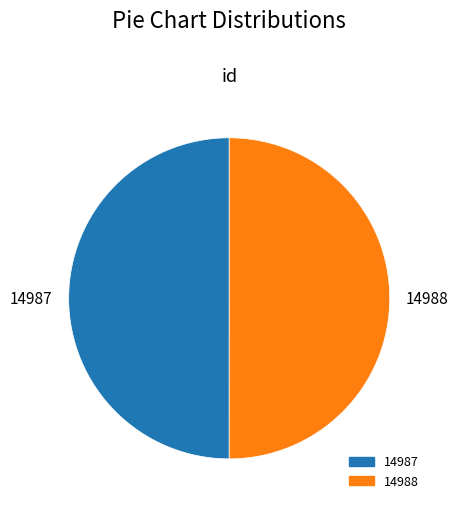

Combined, do 14987 and 14988 account for over 50%?

Yes